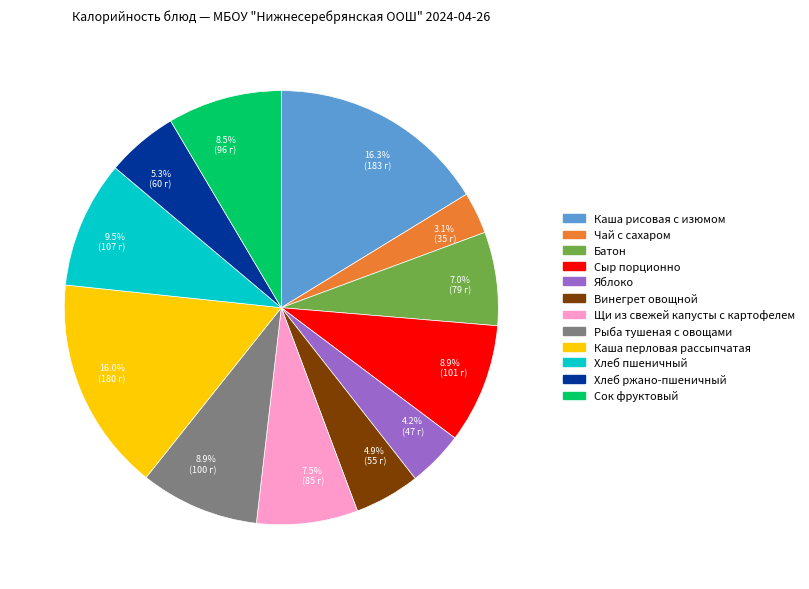

To the nearest percent, what is the average slice percentage?

8%